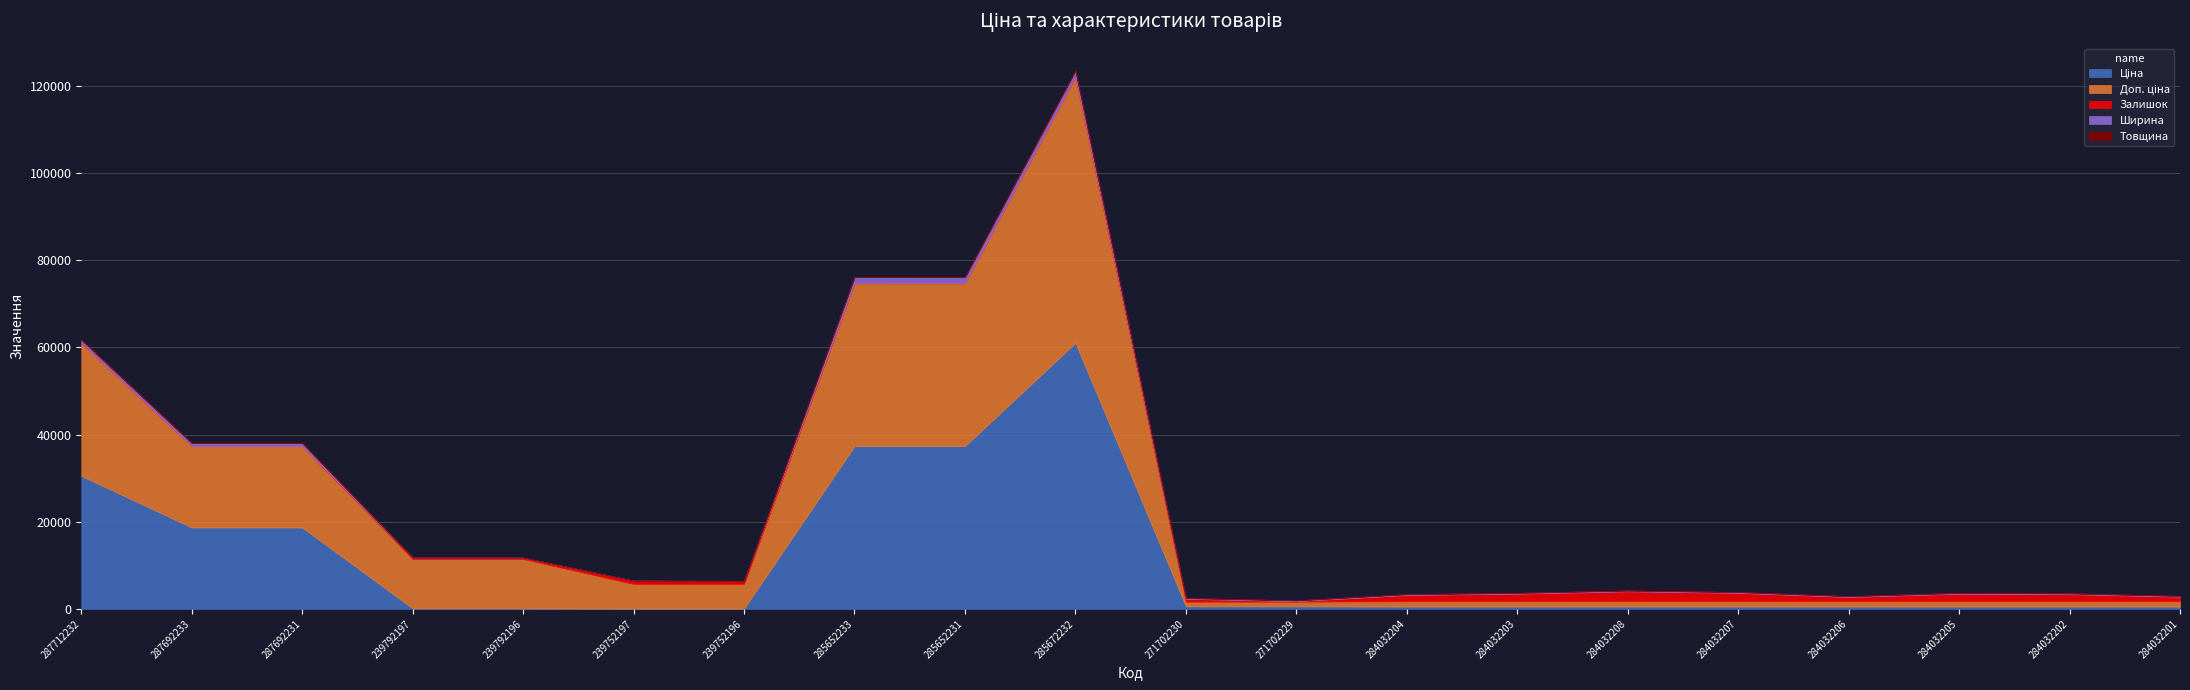

What is the label of the 6th point from the left?

239752197